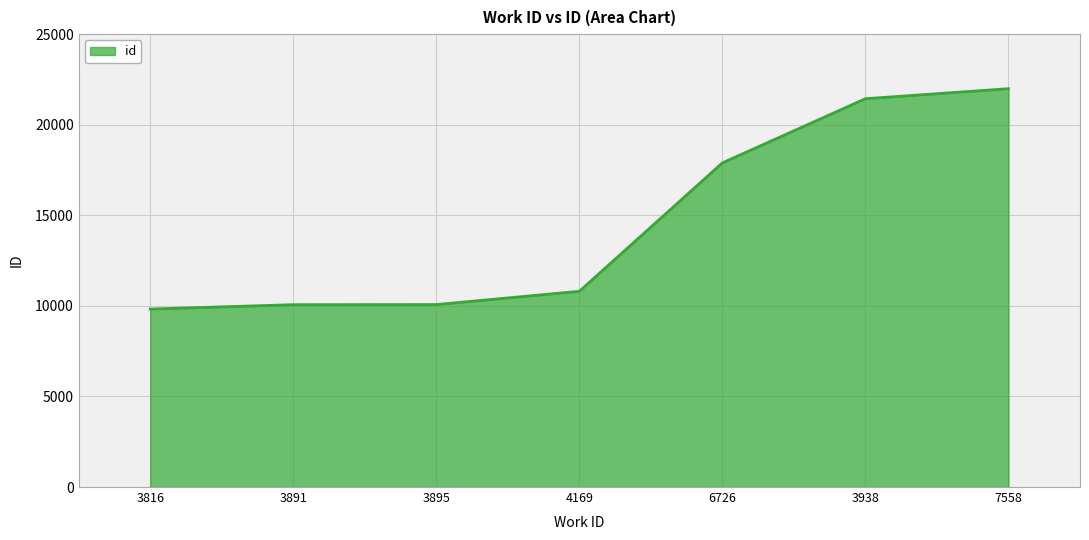

Which label corresponds to the largest value in the chart?

7558